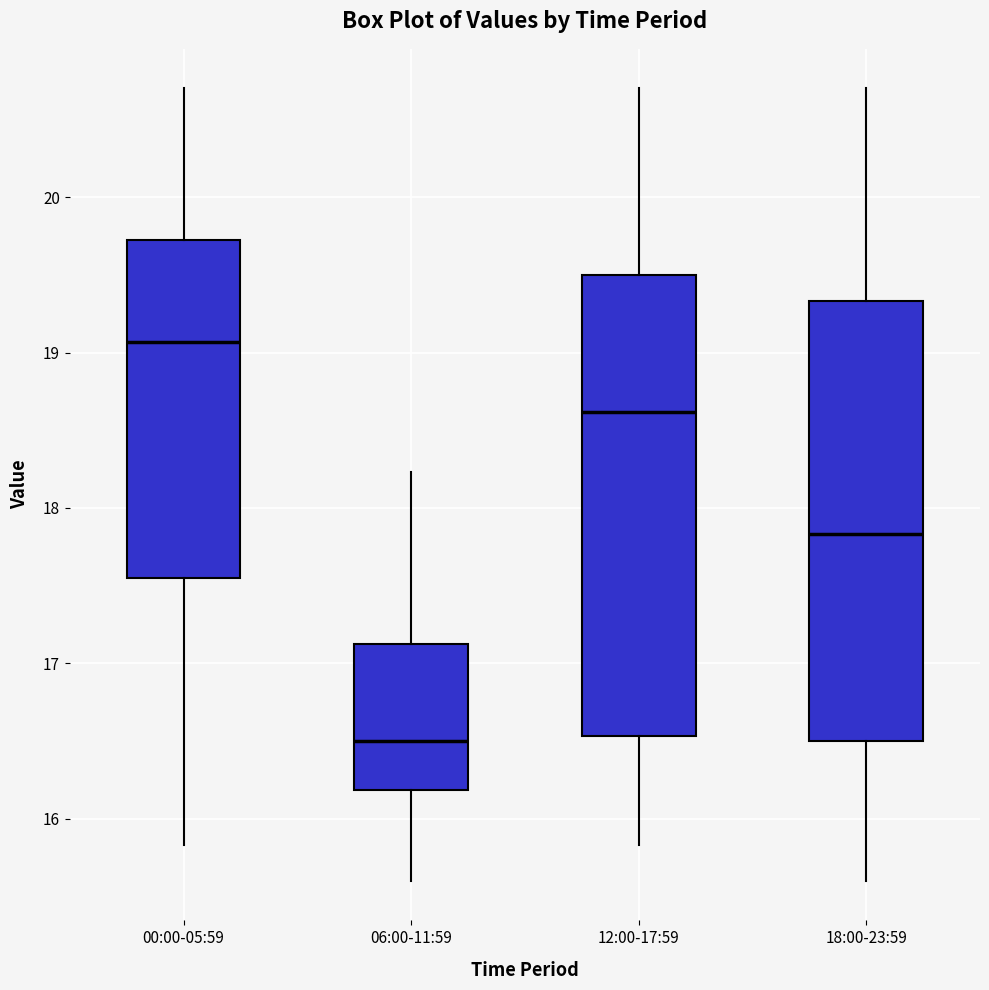

Where does the upper whisker of the box for 00:00-05:59 end on the y-axis? The values are not printed on the chart, so give them approximately, as read against the axis.

20.7